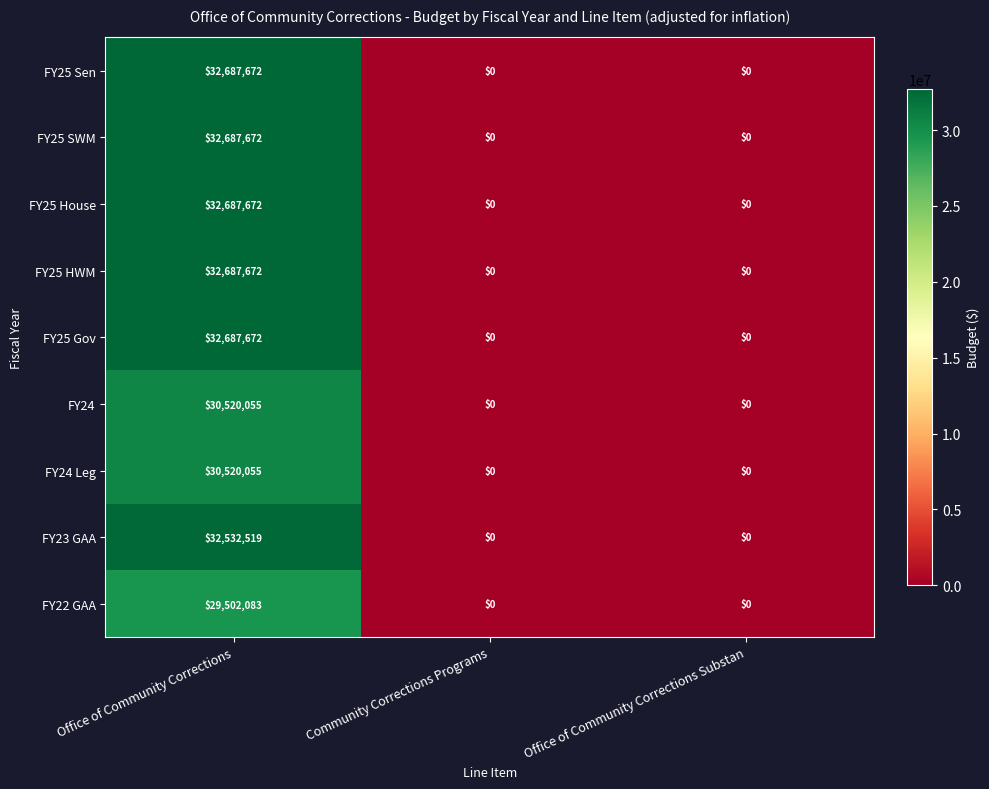

Count the number of data series in this chart.

9